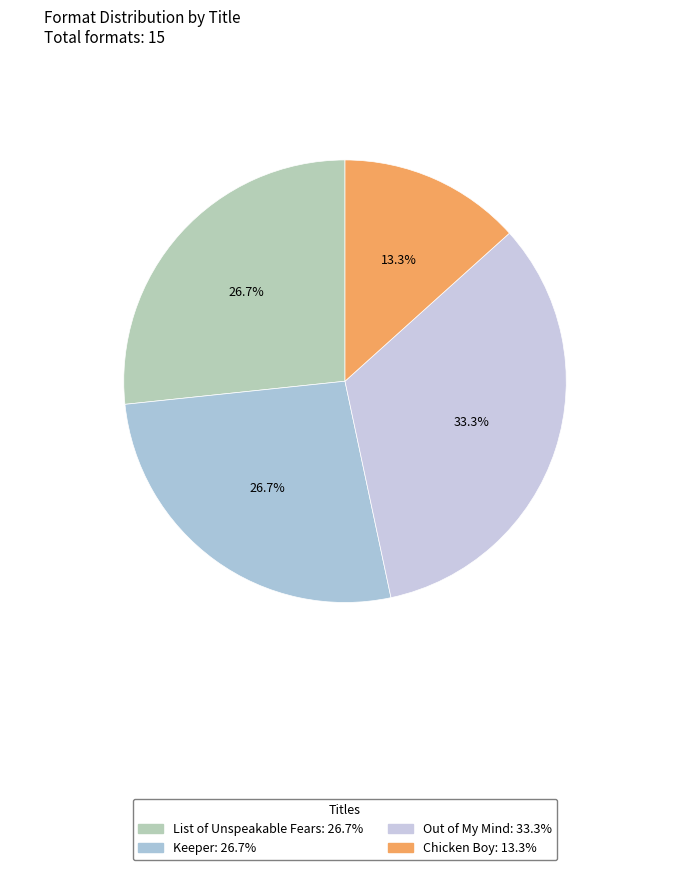

To the nearest percent, what percentage of the pie is Keeper?

27%